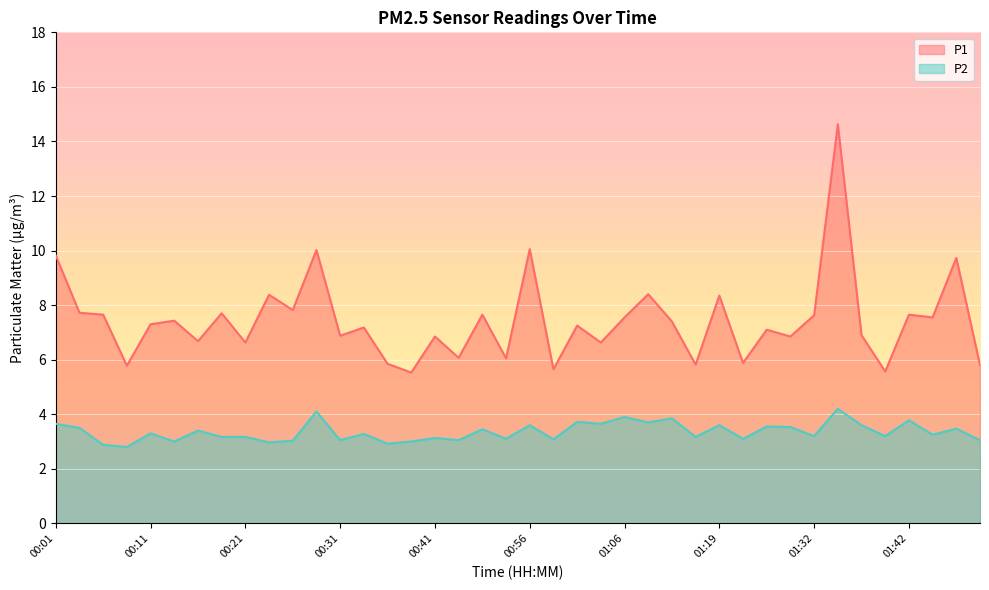

What is the sum of the P1 values at 01:06 and 01:29?

14.4